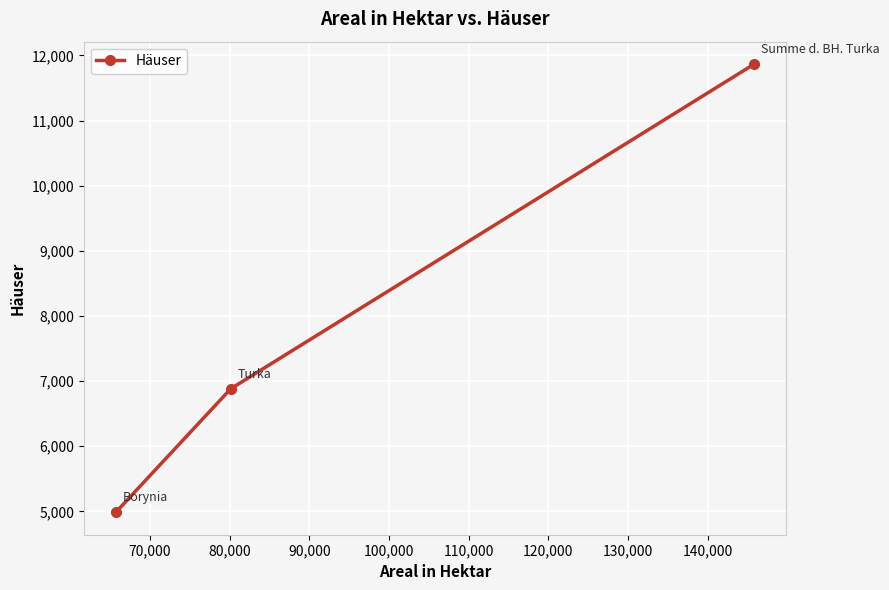

What is the average value?

7911